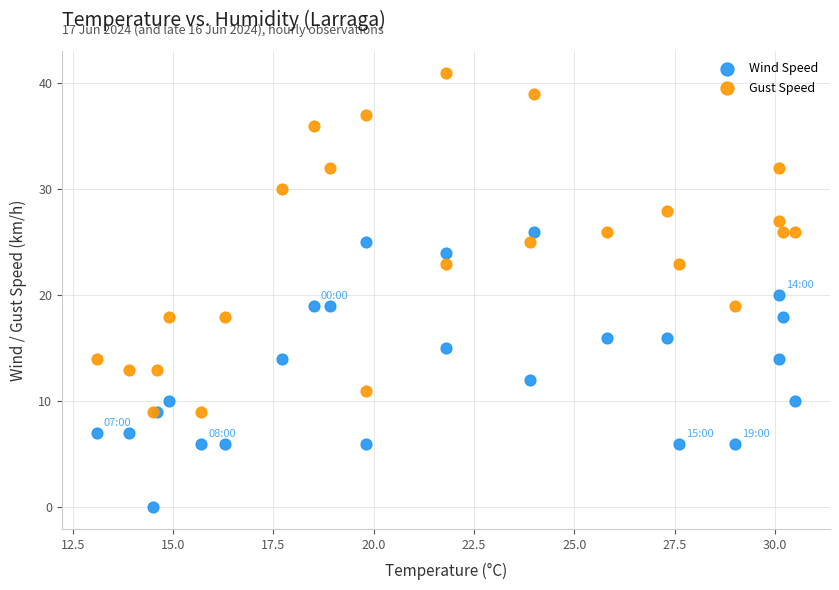

Which series reaches the minimum Y coordinate?

Wind Speed